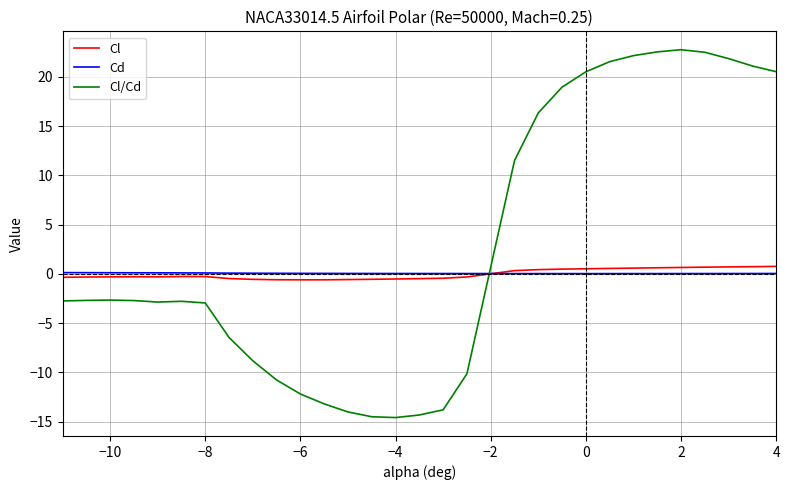

What is the maximum value shown in the chart?

22.8